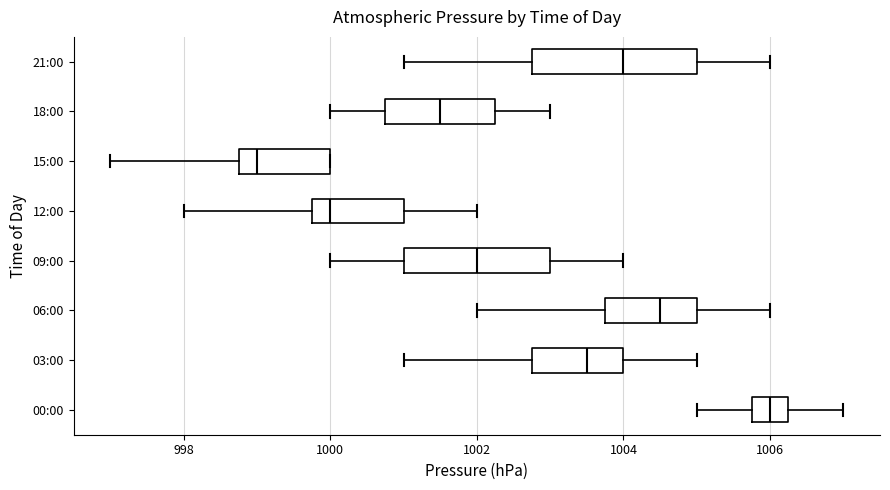

Reading bottom to top, read every box against the x-axis: the position of its median line, the range the box covers, and the ends of its whiskers. The values are not printed on the chart, so give them approximately, as read against the axis.

00:00: median 1006.0, box 1005.8 to 1006.2, whiskers 1005.0 to 1007.0
03:00: median 1003.6, box 1002.8 to 1004.0, whiskers 1001.0 to 1005.0
06:00: median 1004.6, box 1003.8 to 1005.0, whiskers 1002.0 to 1006.0
09:00: median 1002.0, box 1001.0 to 1003.0, whiskers 1000.0 to 1004.0
12:00: median 1000.0, box 999.8 to 1001.0, whiskers 998.0 to 1002.0
15:00: median 999.0, box 998.8 to 1000.0, whiskers 997.0 to 1000.0
18:00: median 1001.6, box 1000.8 to 1002.2, whiskers 1000.0 to 1003.0
21:00: median 1004.0, box 1002.8 to 1005.0, whiskers 1001.0 to 1006.0